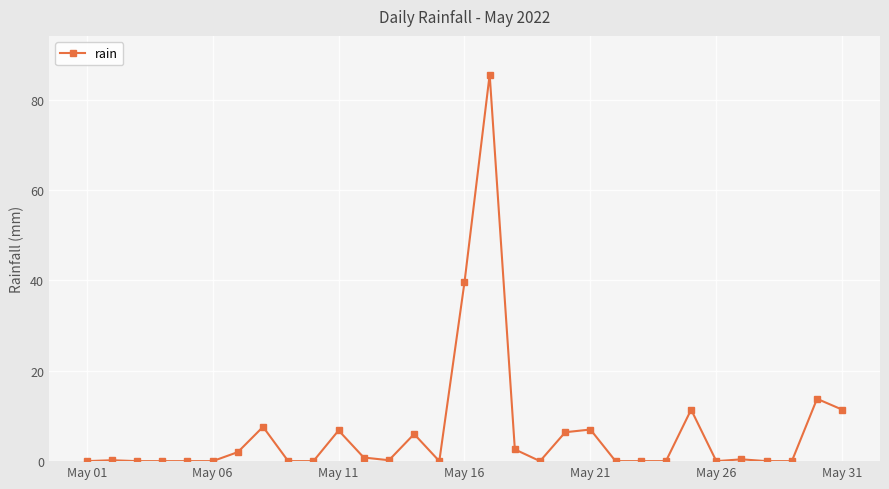

What is the sum of all values?

201.8